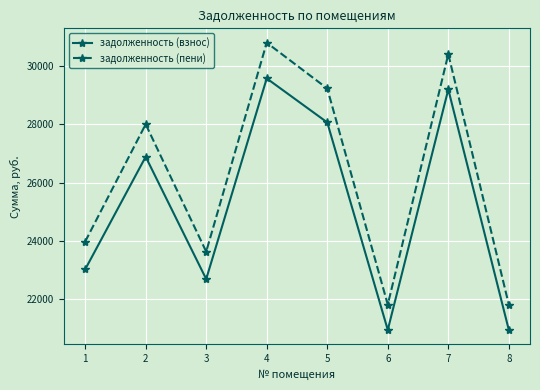

Between 5 and 8, which series saw the biggest shift?

задолженность (пени)